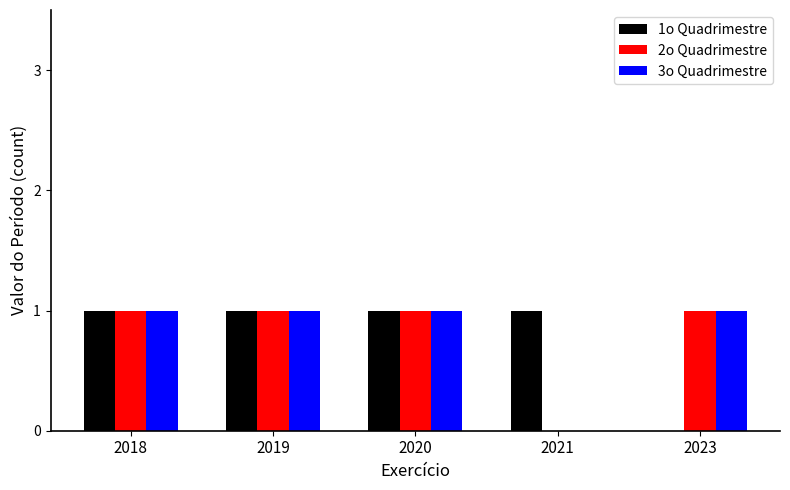

How many distinct data groups are displayed?

3